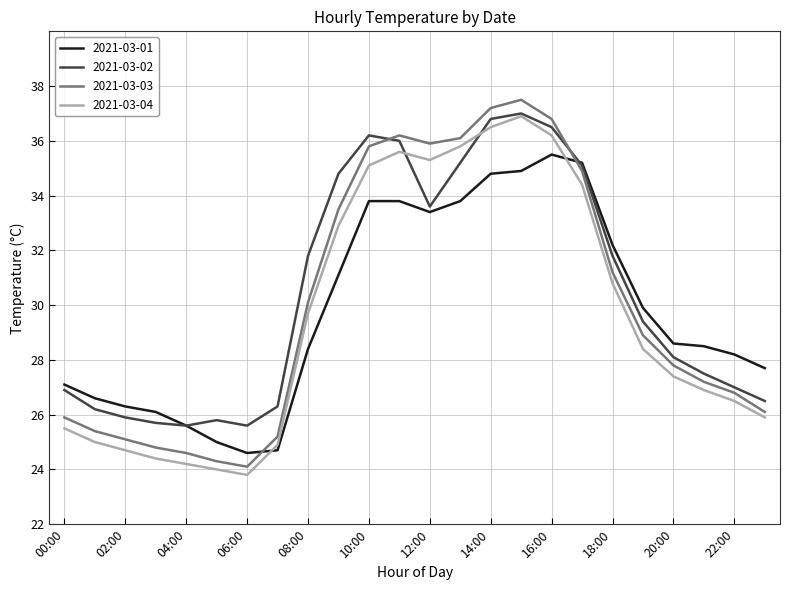

Which series ends up on top after the final intersection of 2021-03-03 and 2021-03-01?

2021-03-01